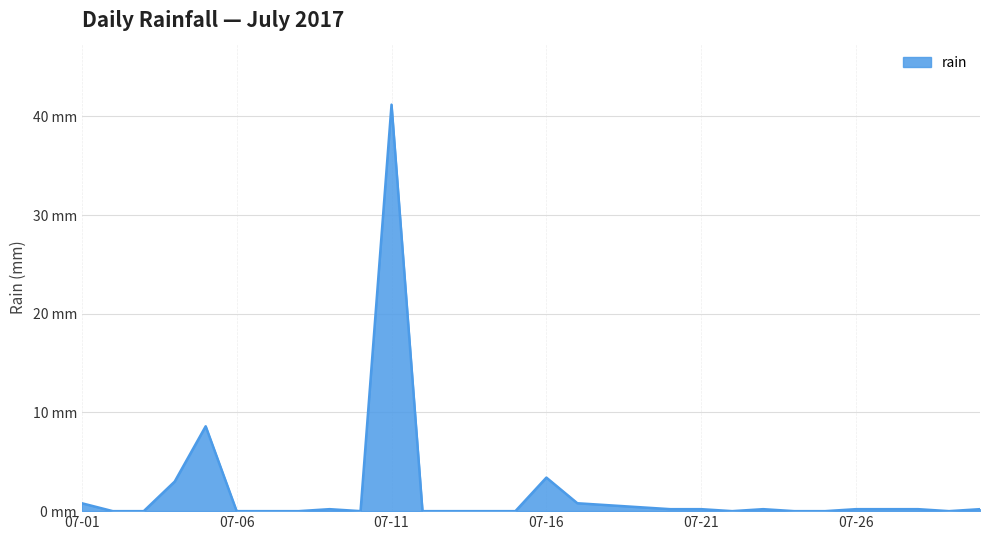

Does the chart have visible grid lines?

Yes